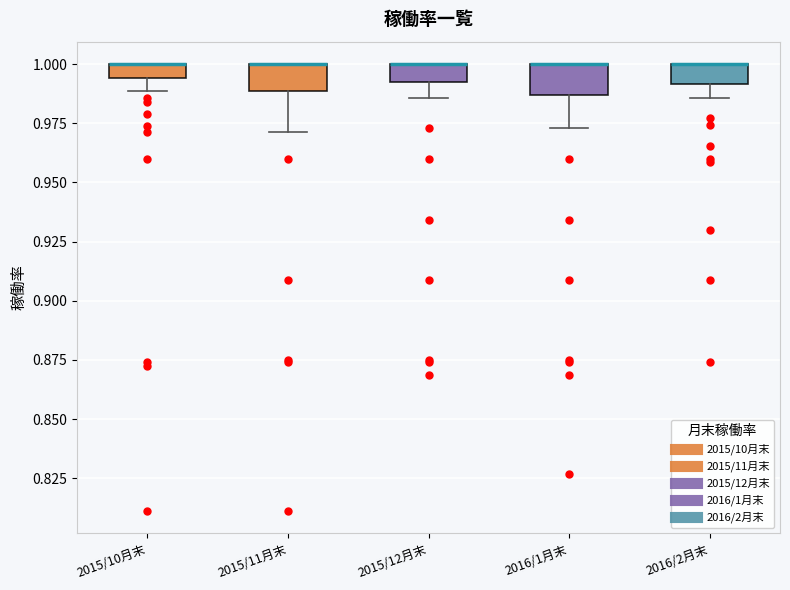

Where is the upper edge of the box for 2015/10月末 on the y-axis? The values are not printed on the chart, so give them approximately, as read against the axis.

1.000